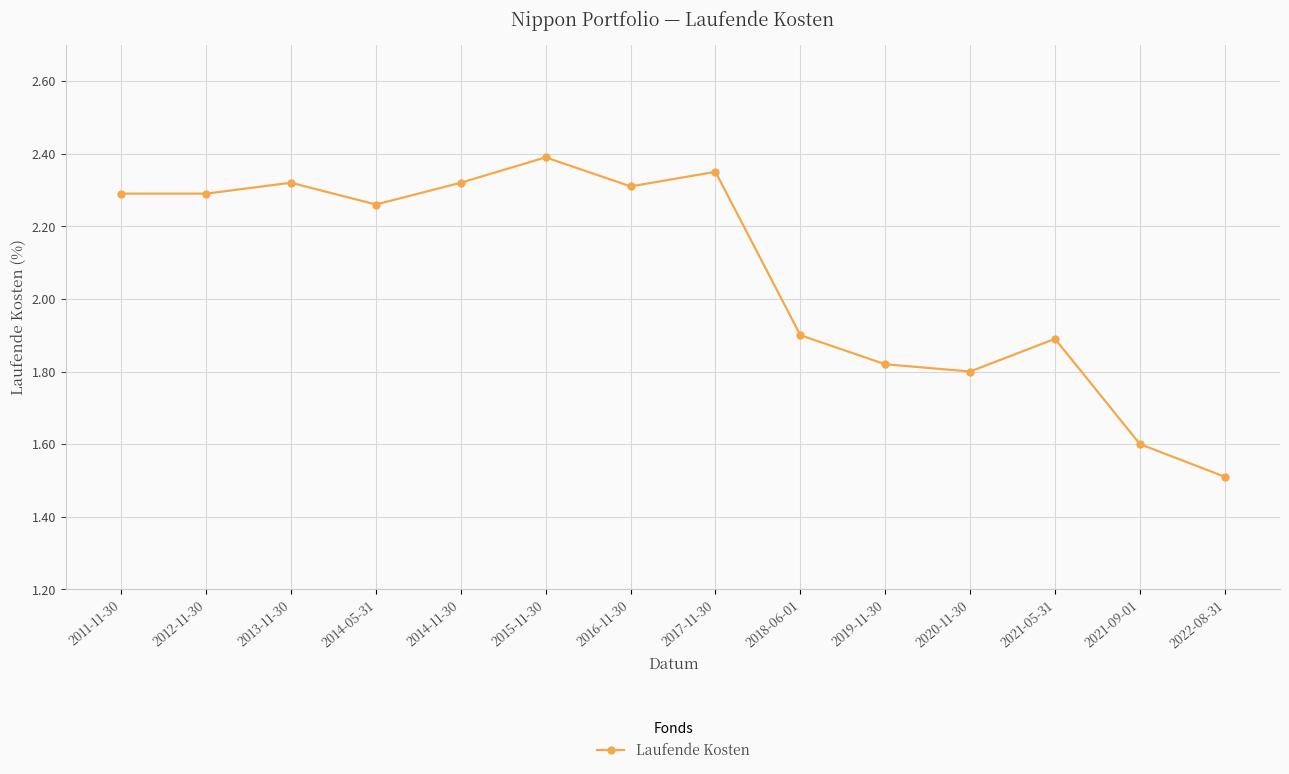

How many values are below 2?

6